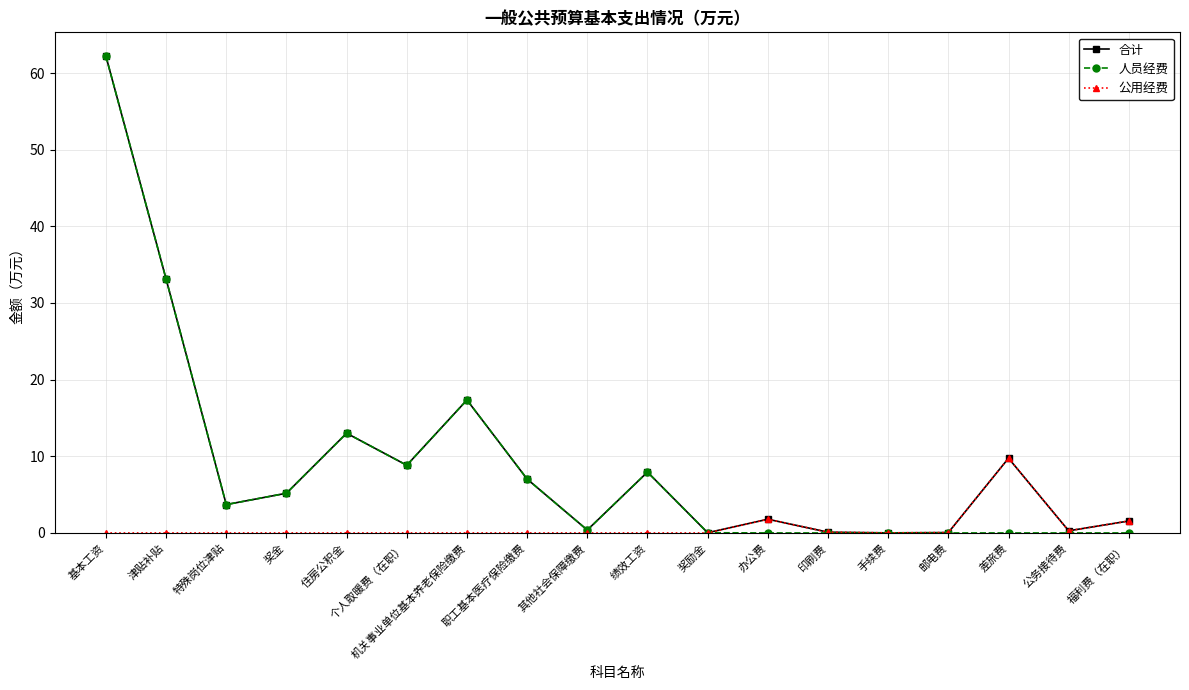

How many values in the 合计 series are below 5?

9